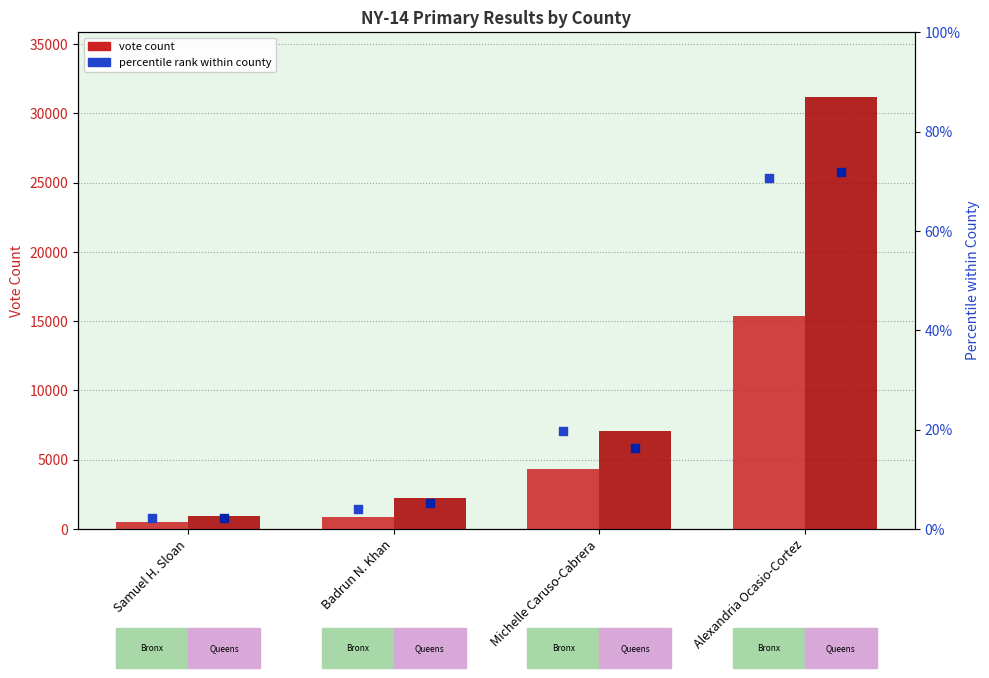

Is the value of Queens County vote count at Alexandria Ocasio-Cortez greater than the value of Bronx County vote count at Badrun N. Khan?

Yes